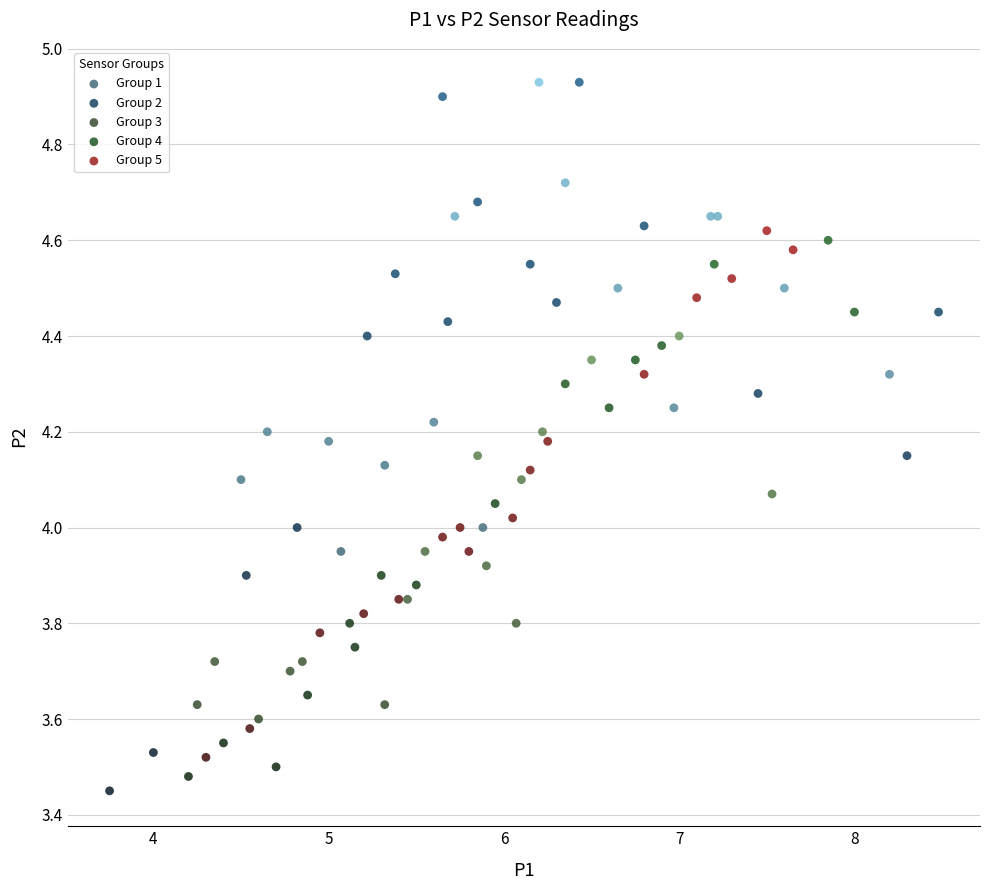

What are all the series names shown in the legend?

Group 1, Group 2, Group 3, Group 4, Group 5